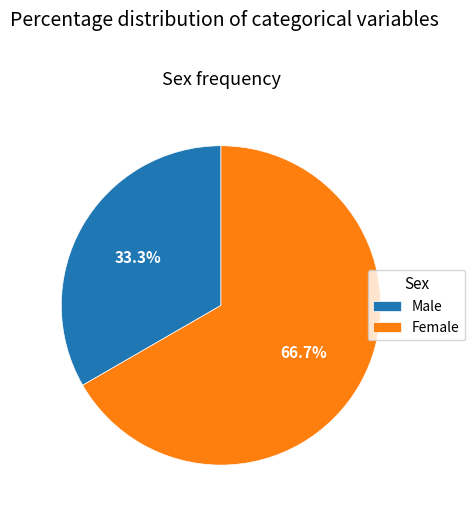

Which slice is the smallest?

Male